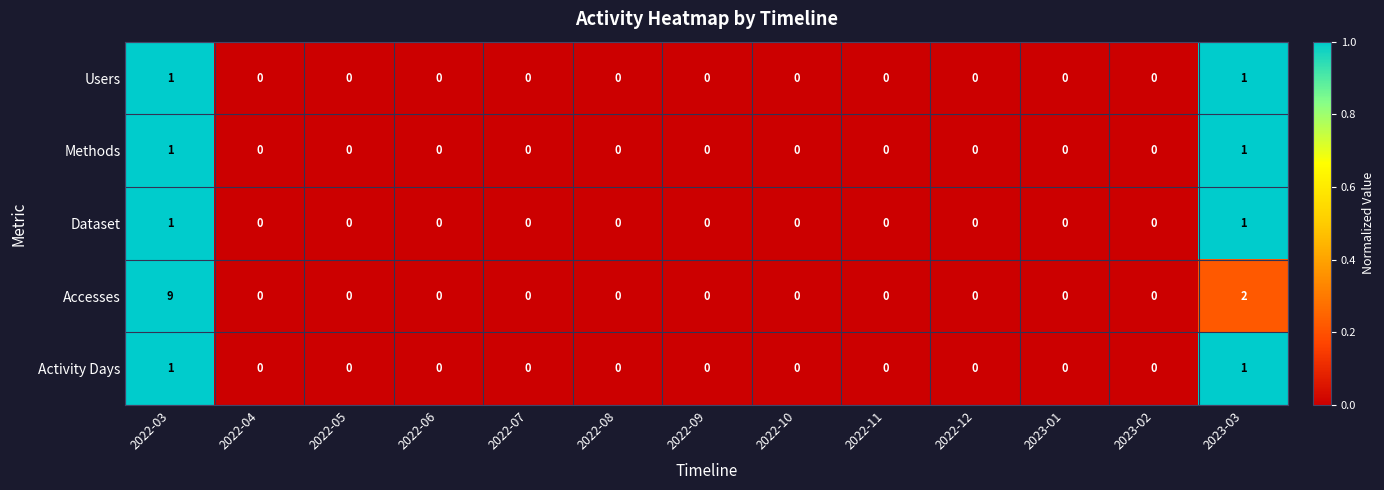

Which series has the largest total across all categories?

Accesses